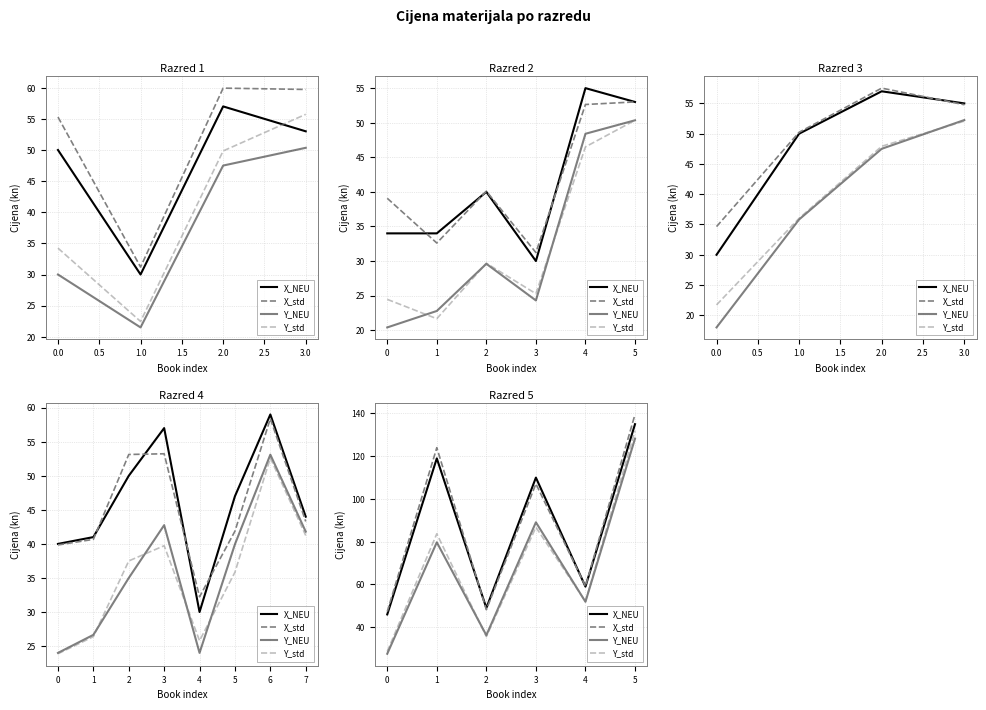

How many values in the X_std series are below 107?

3